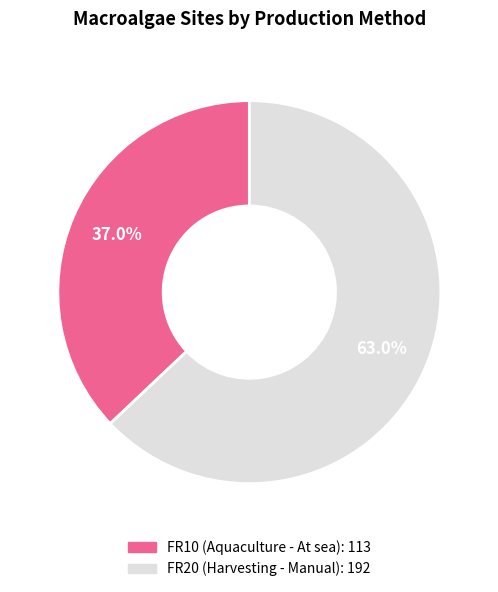

How many slices are in this pie chart?

2